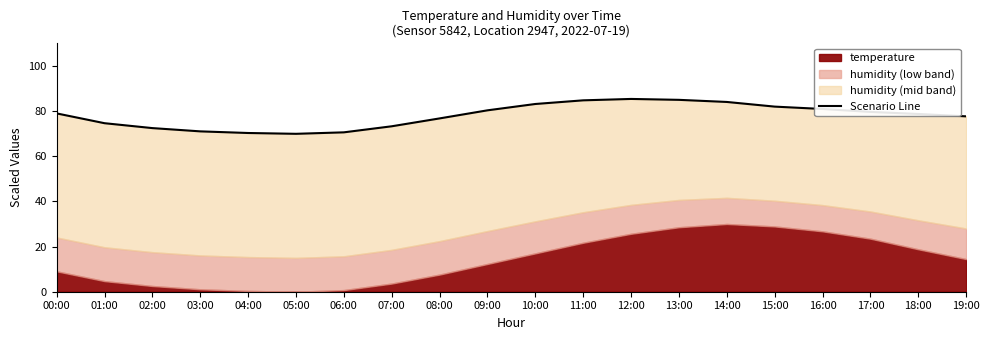

What position from the right is 11:00?

9